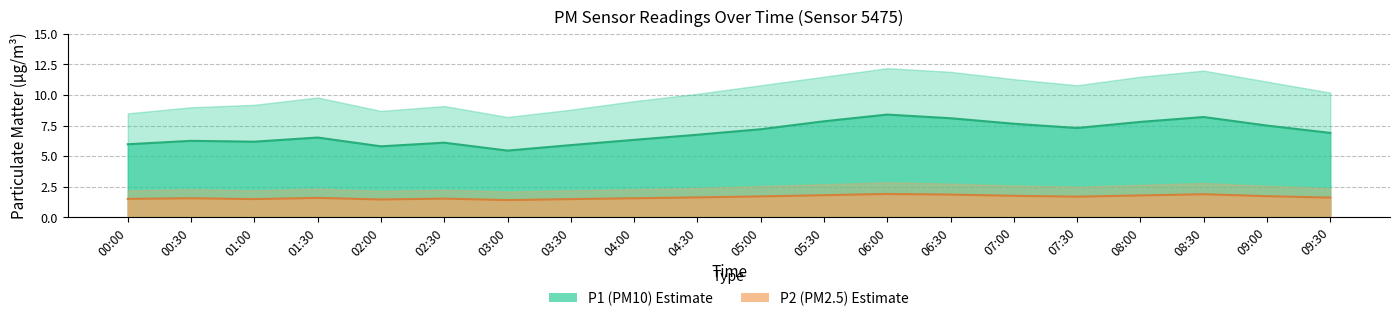

True or false: P1 and P1_upper cross at least once.

False